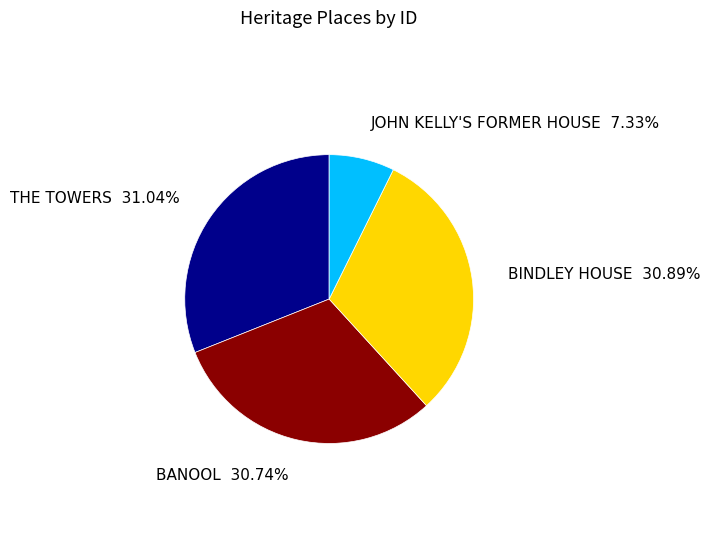

Is there any slice that represents more than half of the pie?

No